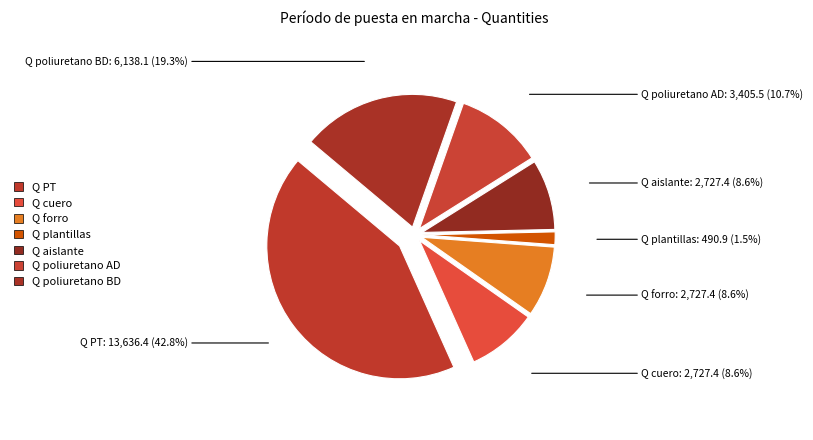

Is there a majority slice in this chart?

No